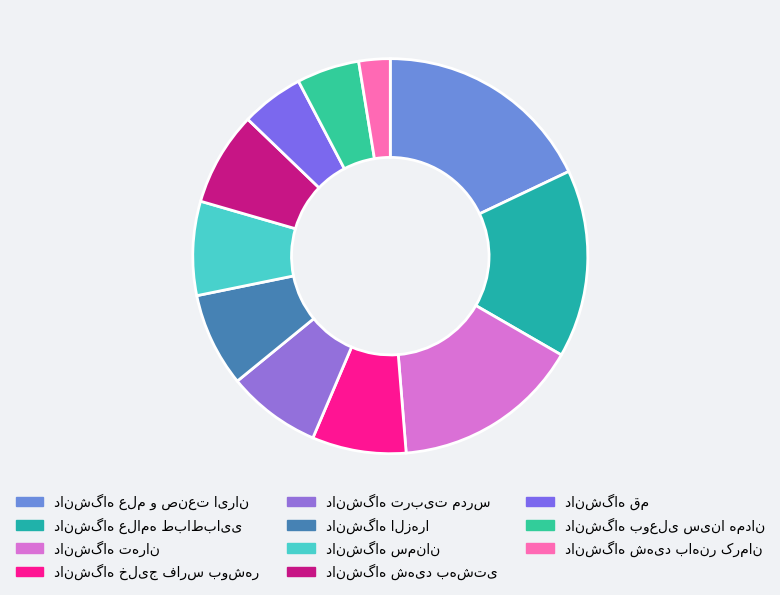

Which category has the biggest portion of the pie?

دانشگاه علم و صنعت ایران